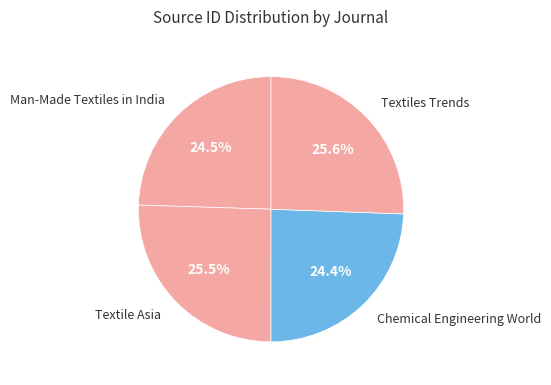

Is there any slice that represents more than half of the pie?

No